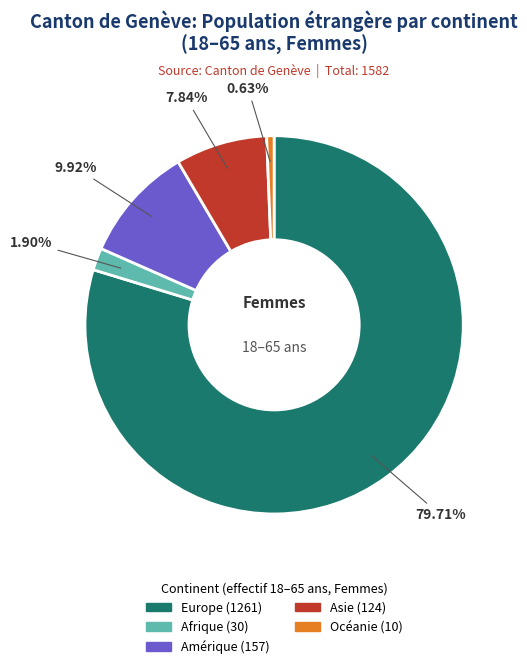

Does any single category account for the majority?

Yes